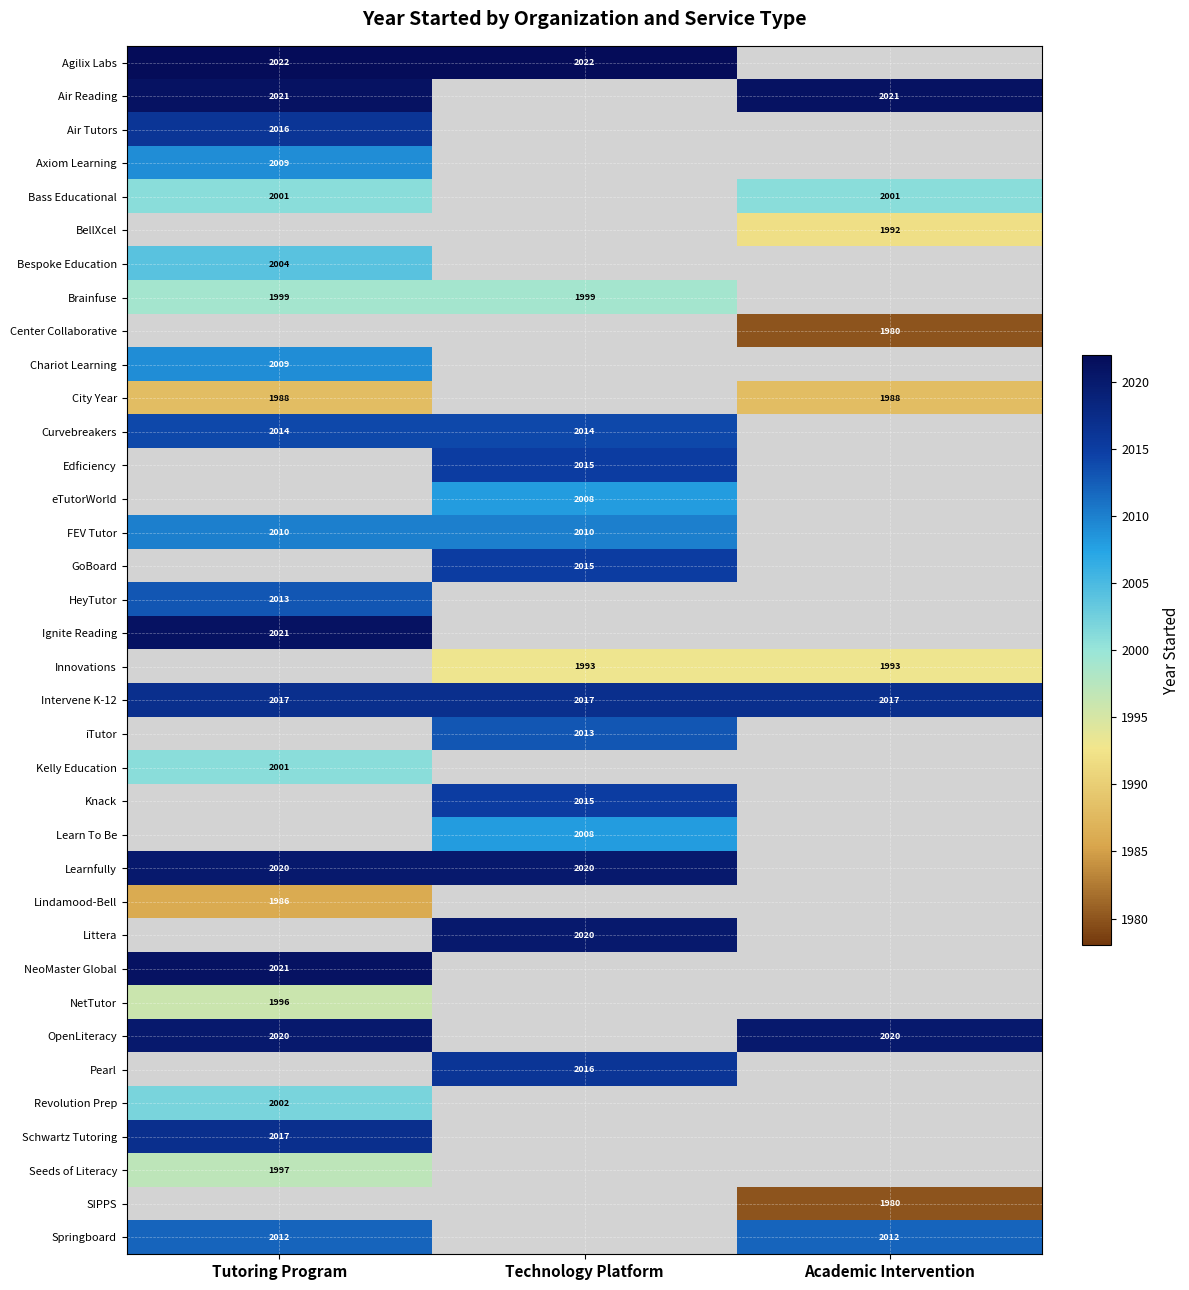

True or false: HeyTutor has a value of 2013 at Tutoring Program.

True